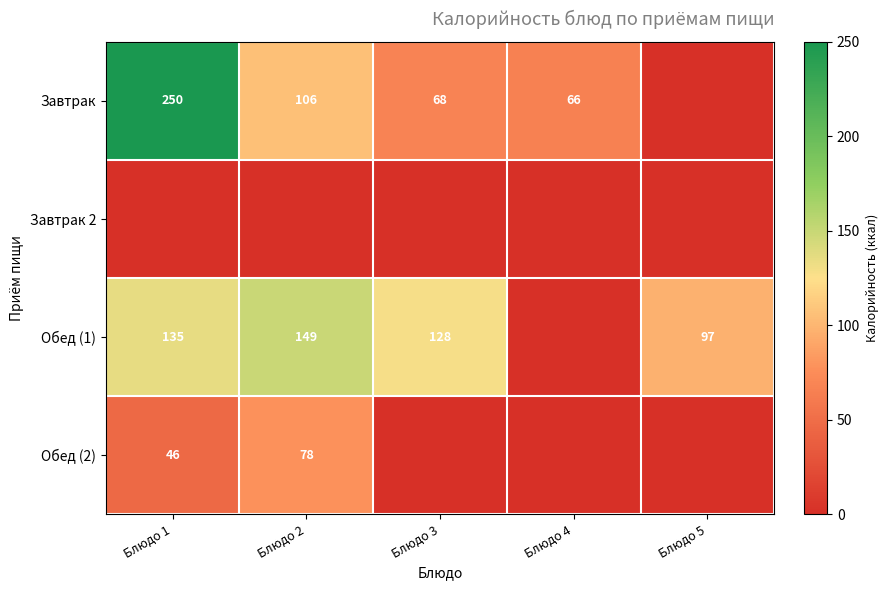

The value of Обед (1) at Блюдо 1 is 135. True or false?

True